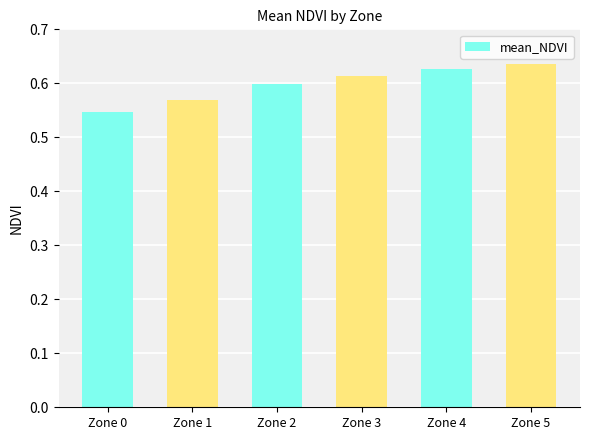

What is the sum of the values at Zone 3 and Zone 0?

1.2